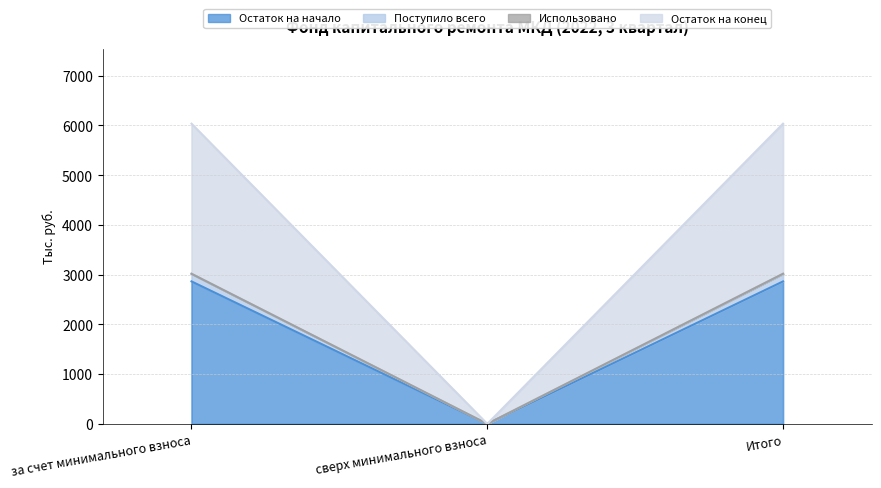

Is it true that Остаток на конец equals 4307.3 at за счет минимального взноса?

False